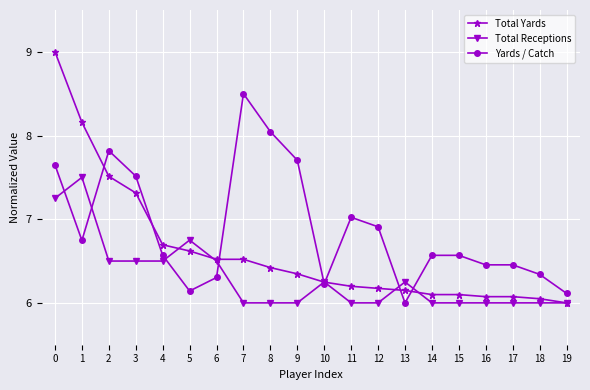

What is the value of the Total Yards point at the 1st from the left?

9.0